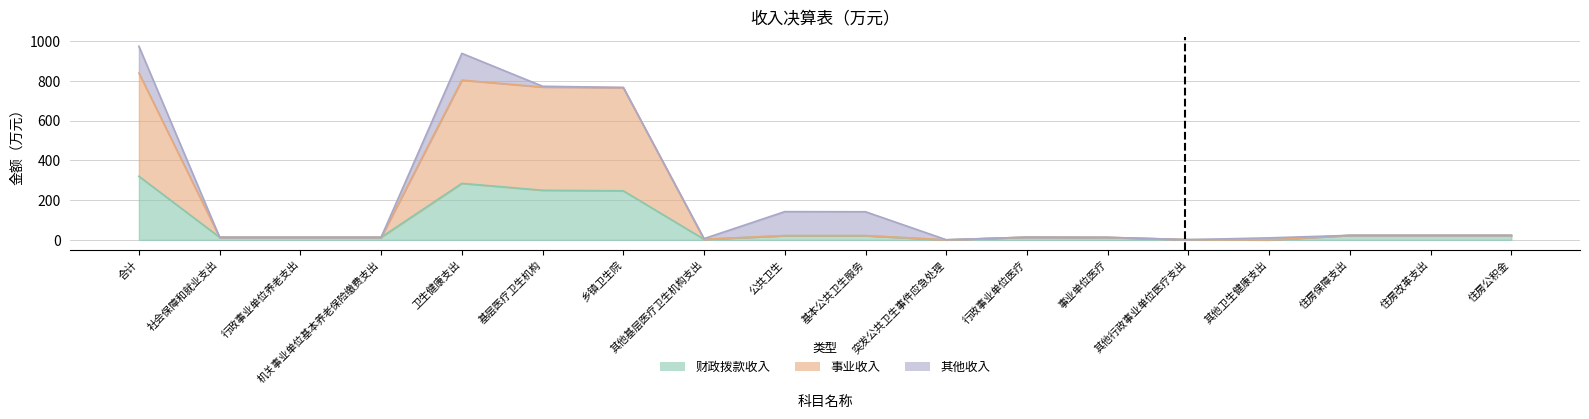

True or false: 财政拨款收入 and 事业收入 intersect in this chart.

False